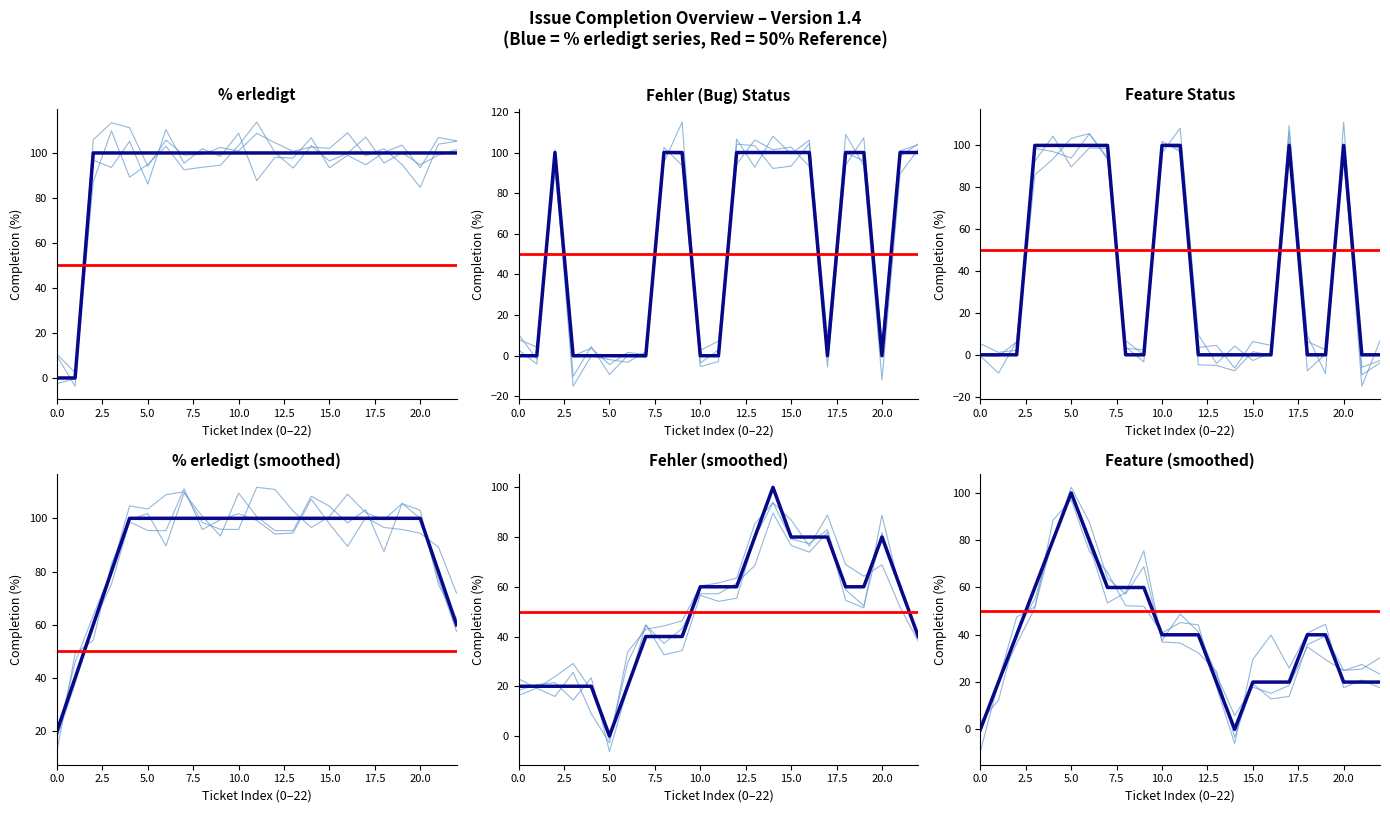

At how many categories does at least one series exceed 23?

21